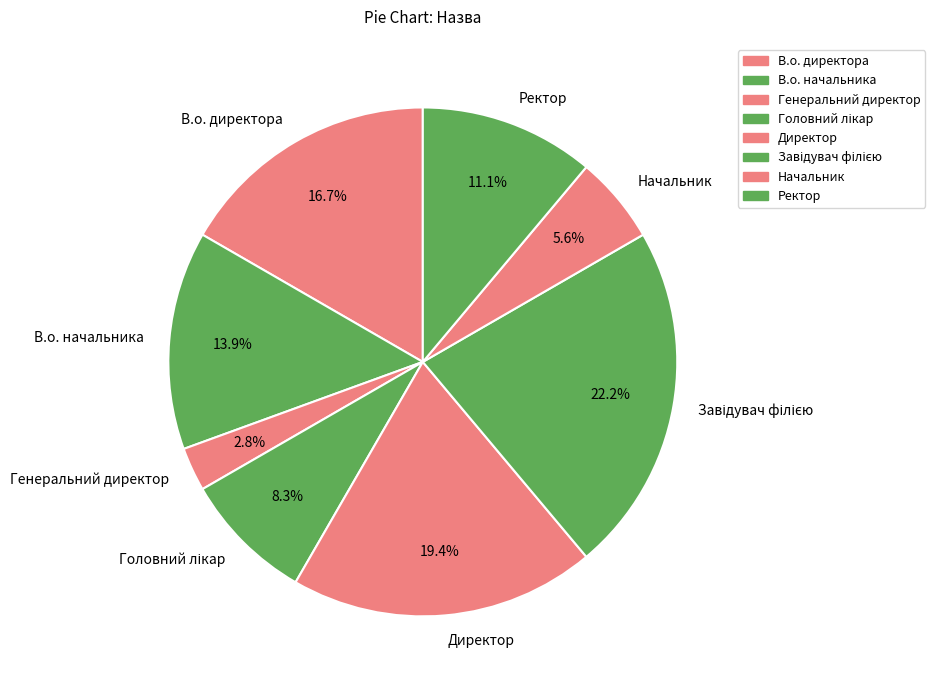

Is it true that Ректор is 11% of the pie?

True